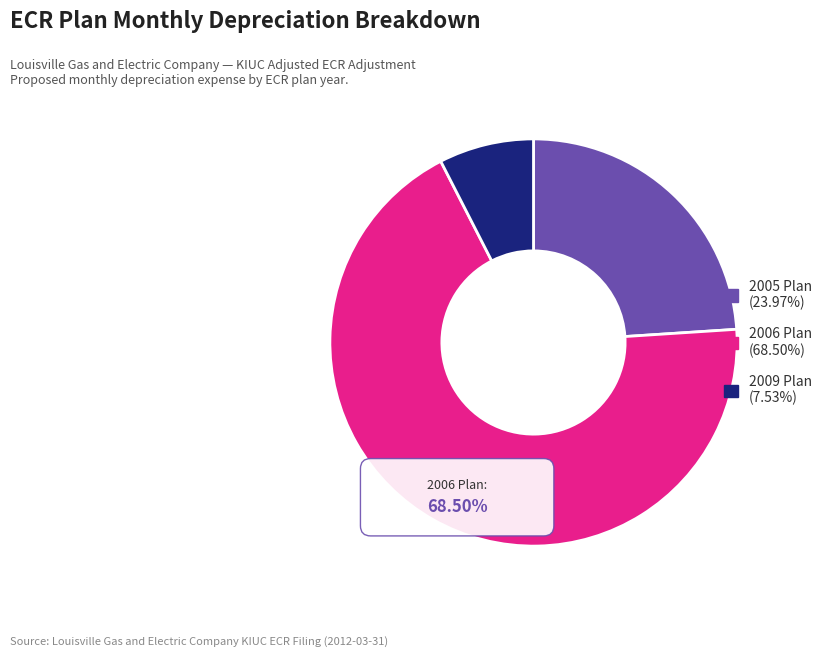

What is the ratio of the value at 2009 Plan to the value at 2005 Plan?

0.3